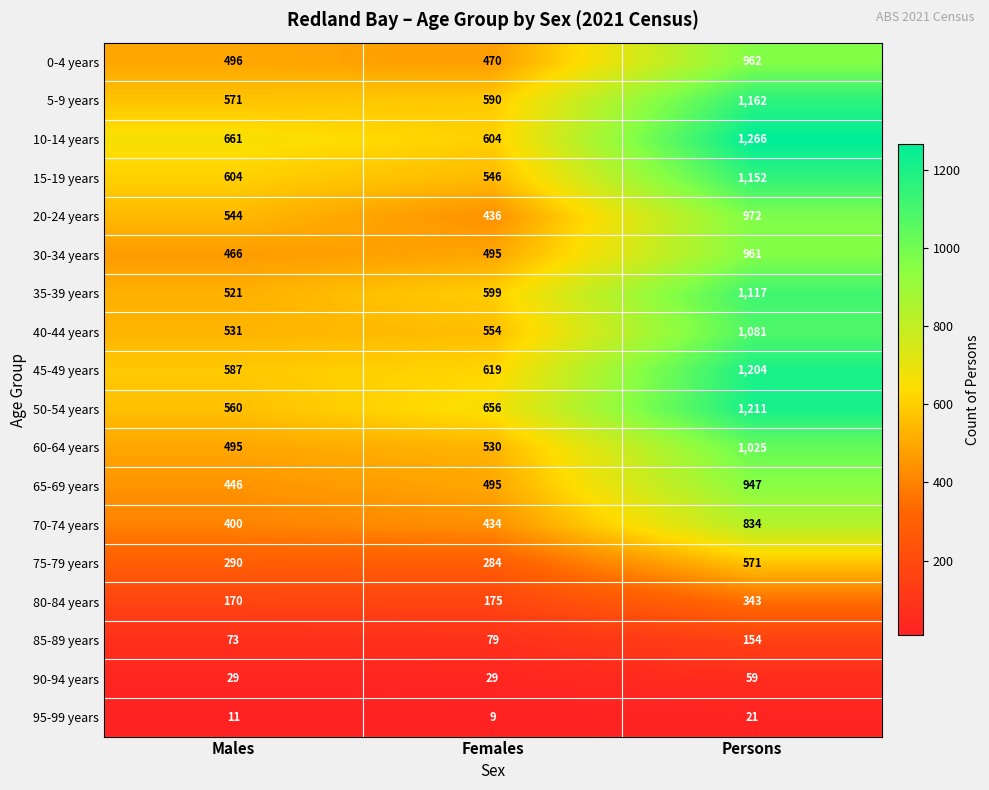

At which category does the chart reach its minimum across all series?

Females